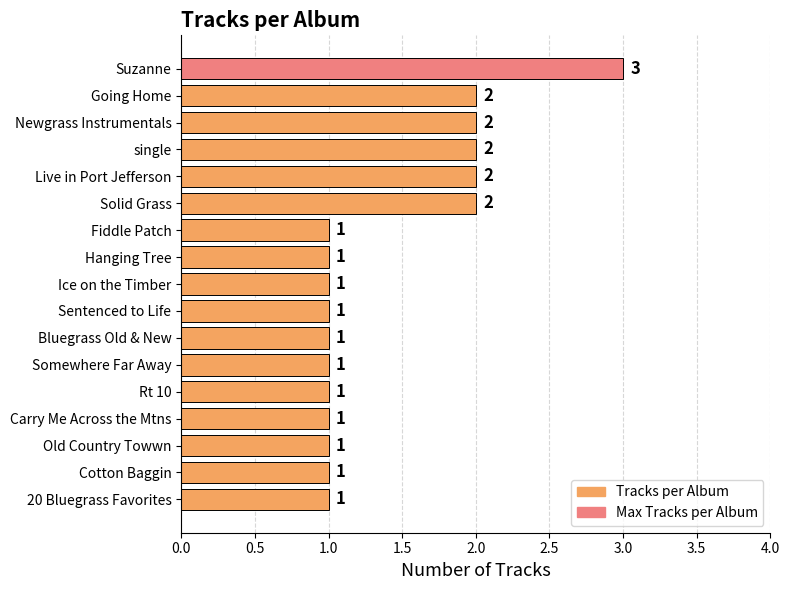

Reading top to bottom, what are all the values shown in this chart?

Suzanne=3	Going Home=2	Newgrass Instrumentals=2	single=2	Live in Port Jefferson=2	Solid Grass=2	Fiddle Patch=1	Hanging Tree=1	Ice on the Timber=1	Sentenced to Life=1	Bluegrass Old & New=1	Somewhere Far Away=1	Rt 10=1	Carry Me Across the Mtns=1	Old Country Towwn=1	Cotton Baggin=1	20 Bluegrass Favorites=1